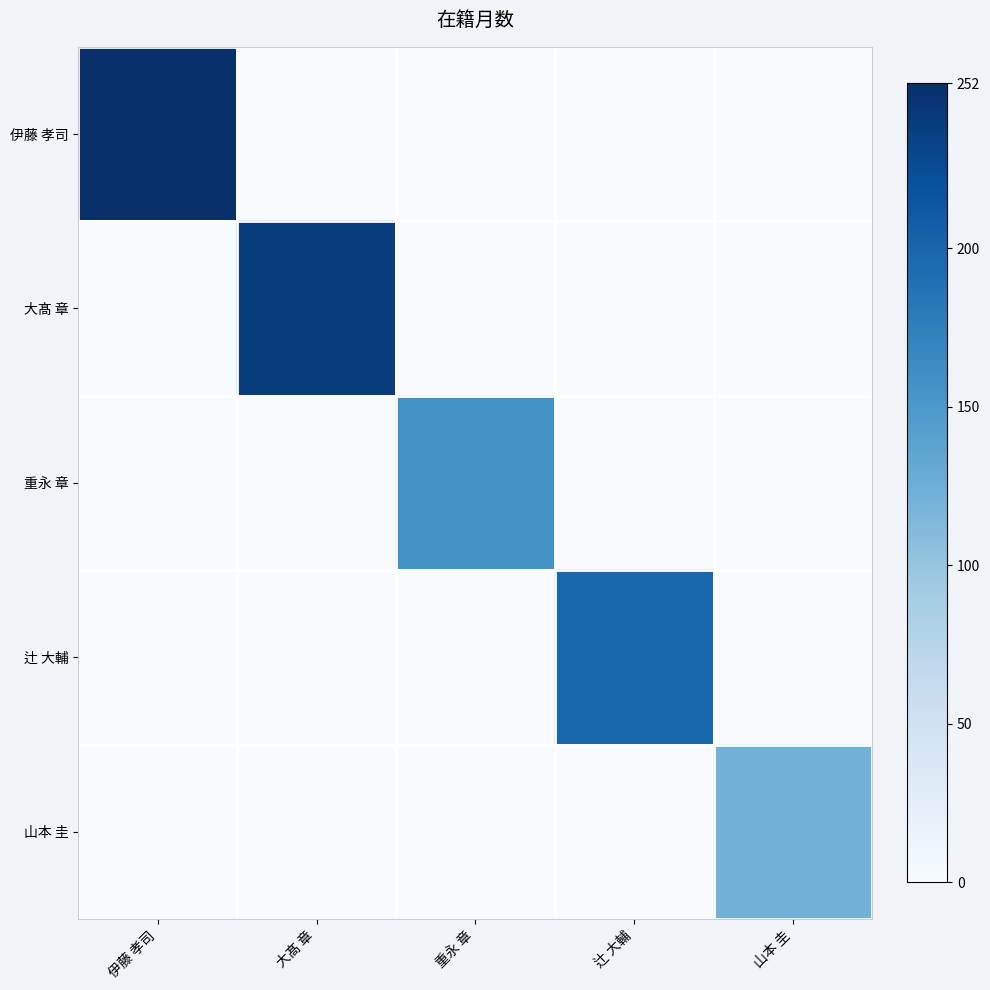

Which has a higher value, 辻 大輔 or 大髙 章?

辻 大輔